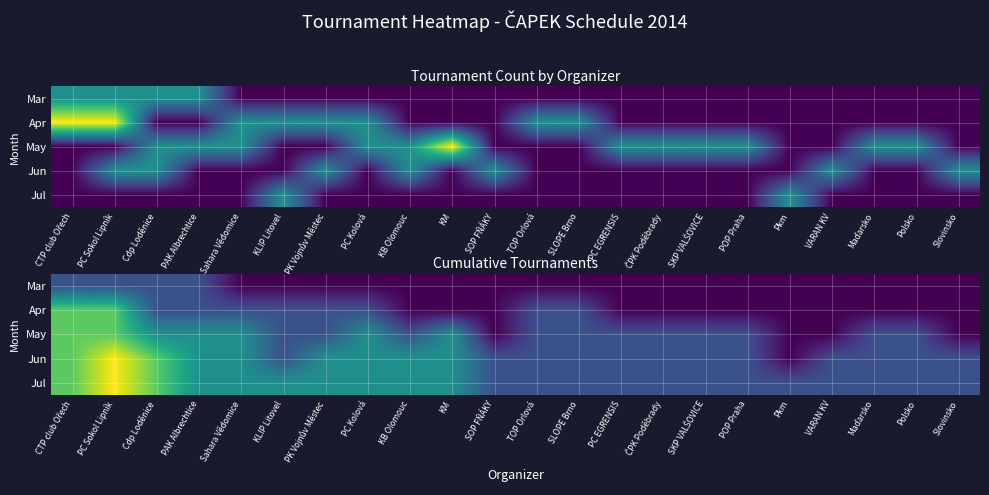

Which category has the lowest value across all series?

Sahara Vědomice